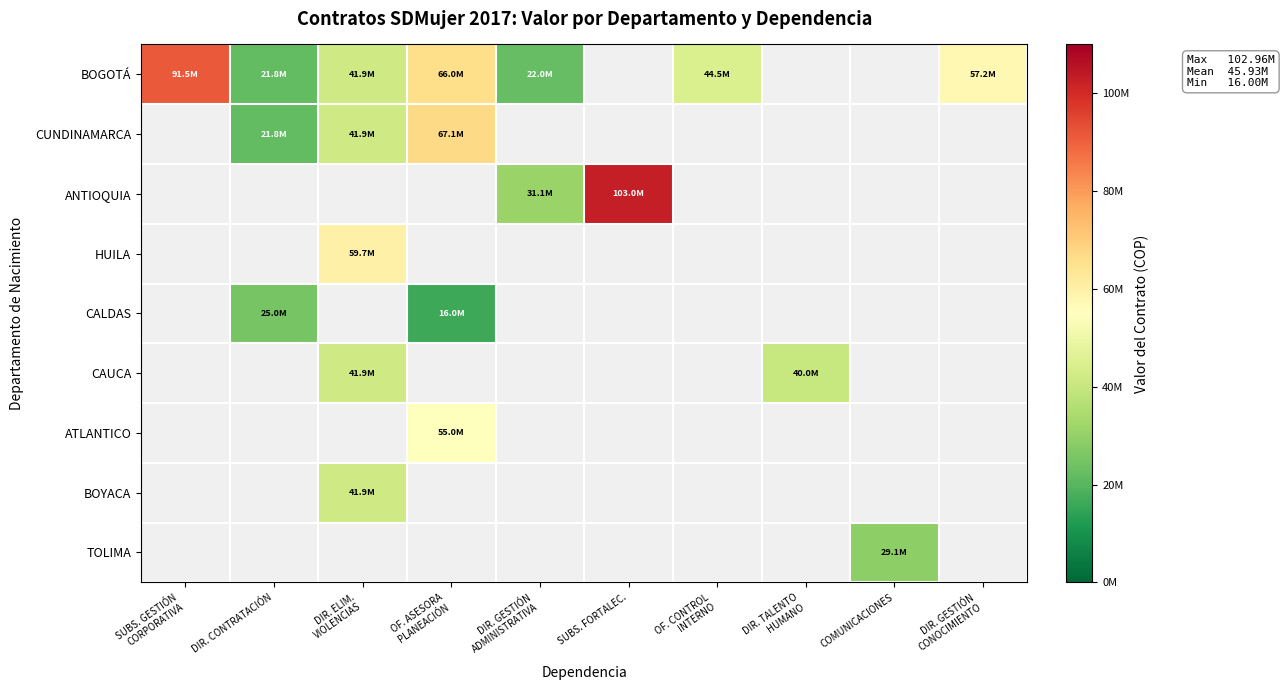

Is the value of CALDAS at DIR. GESTIÓN ADMINISTRATIVA greater than the value of BOGOTÁ at OF. CONTROL INTERNO?

No